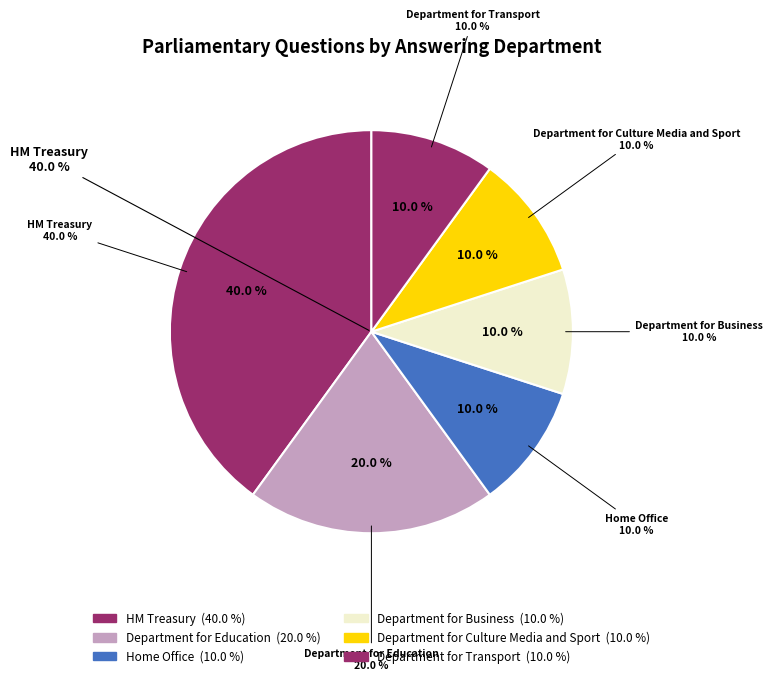

What percentage is the Dept for Business (211393) slice, to the nearest percent?

10%